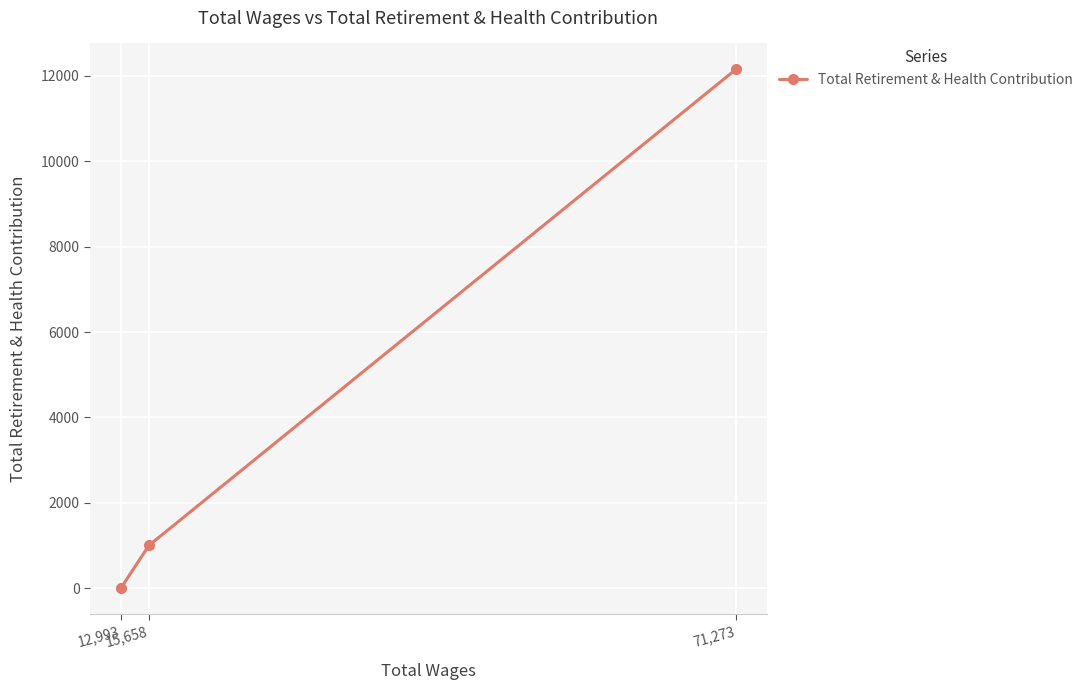

List the labels in order of value, largest first.

71,273, 15,658, 12,993